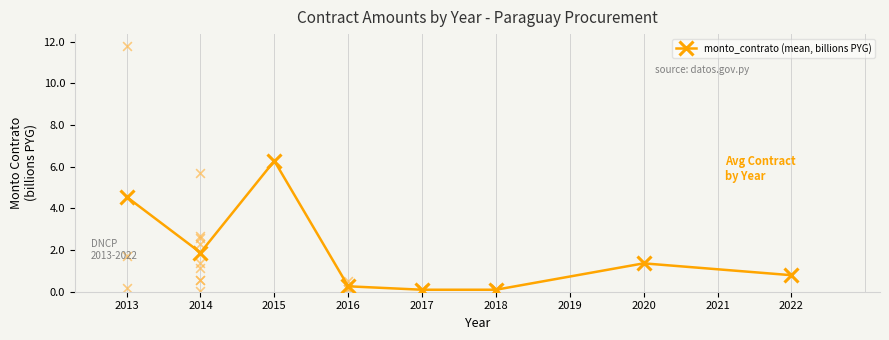

Which has a higher value, 2016 or 2014?

2014